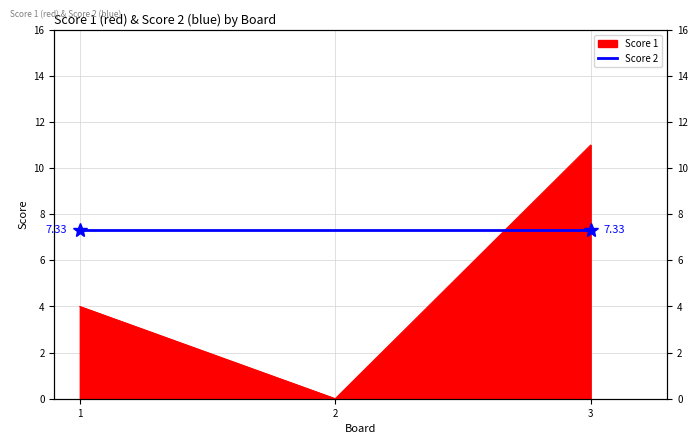

What is the change in value from 1 to 2?

-4